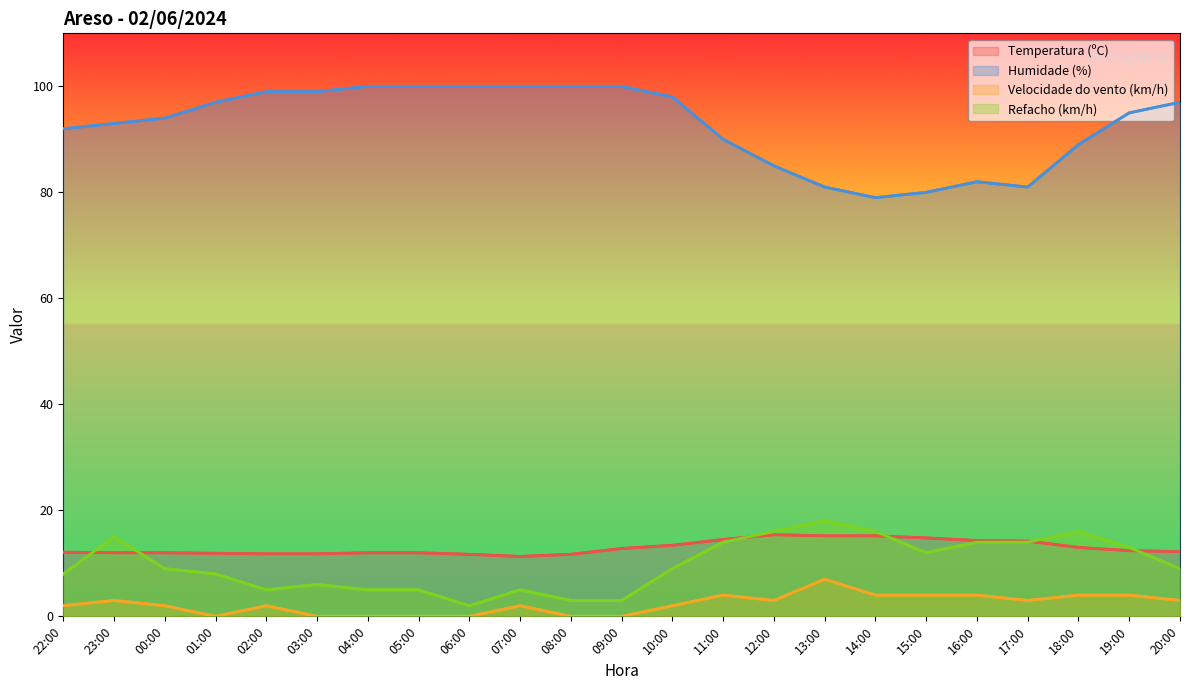

What position from the left is 22:00?

1